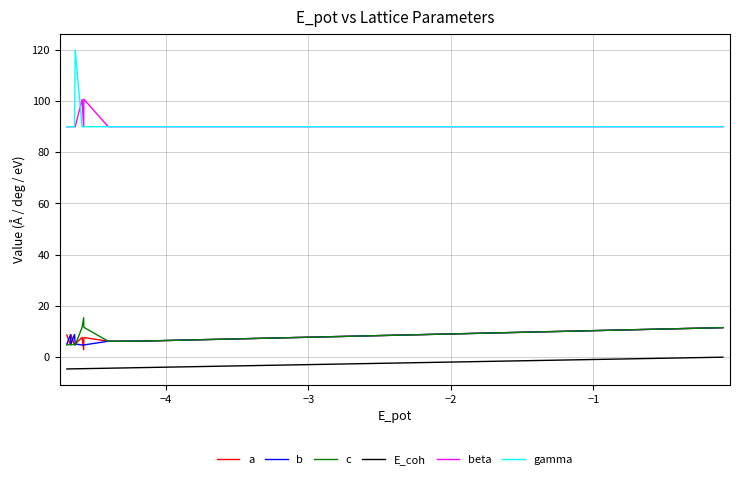

What is the smallest value displayed?

-4.7